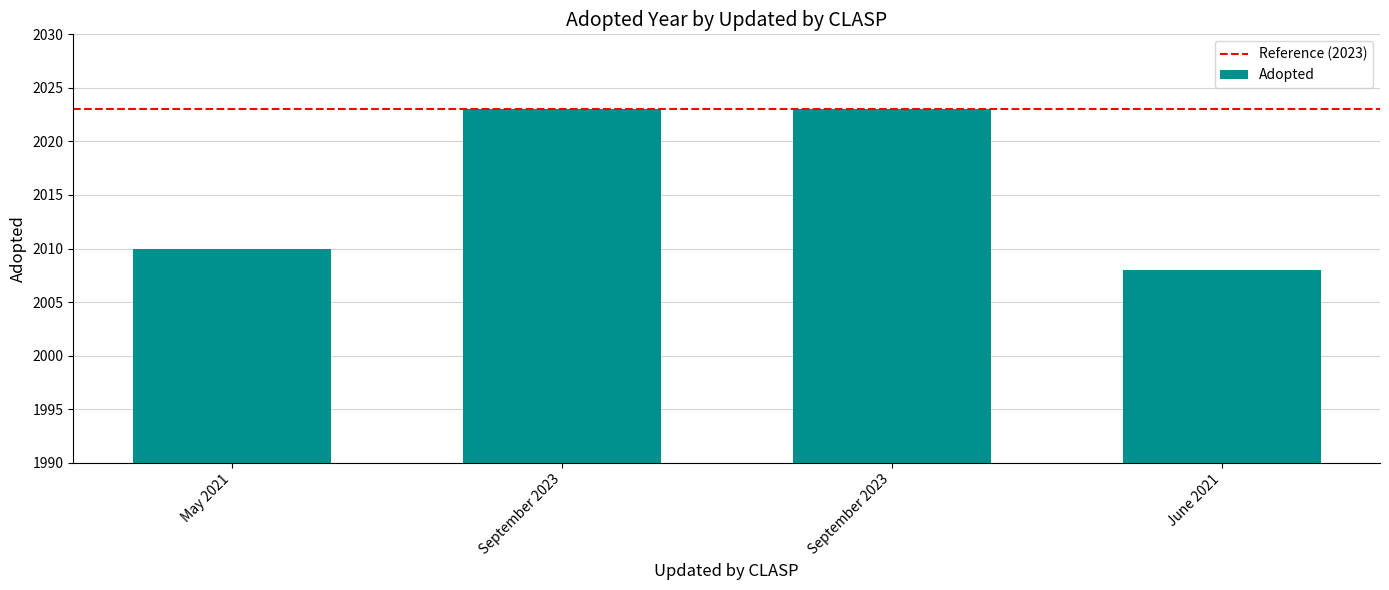

What is the greatest value displayed?

2023